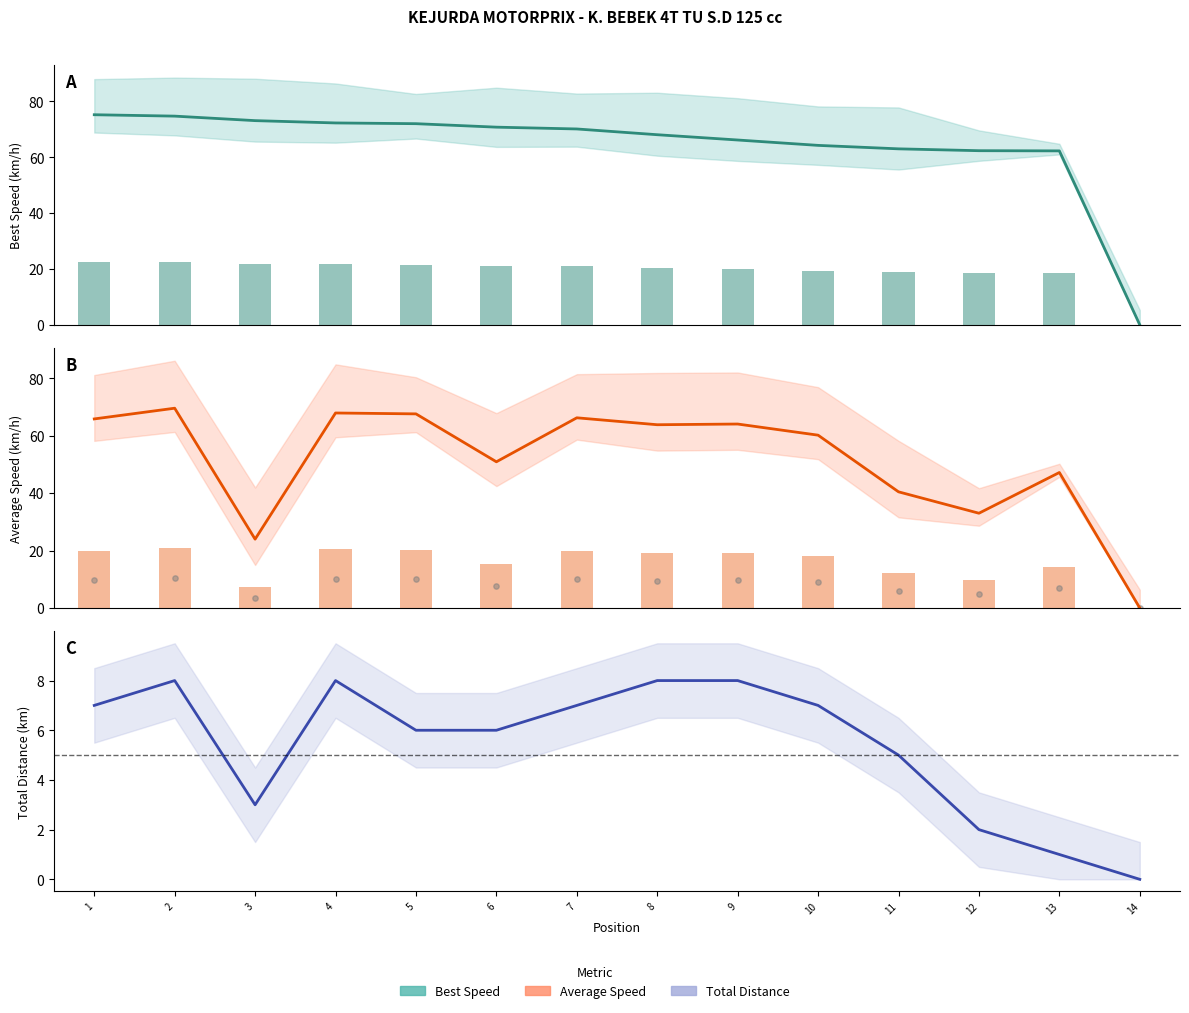

At which category is the sum across all series the highest?

2